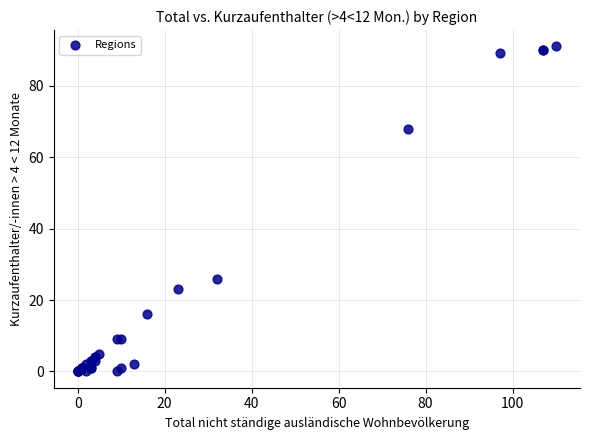

What Y value in the scatter plot is closest to 45?

26